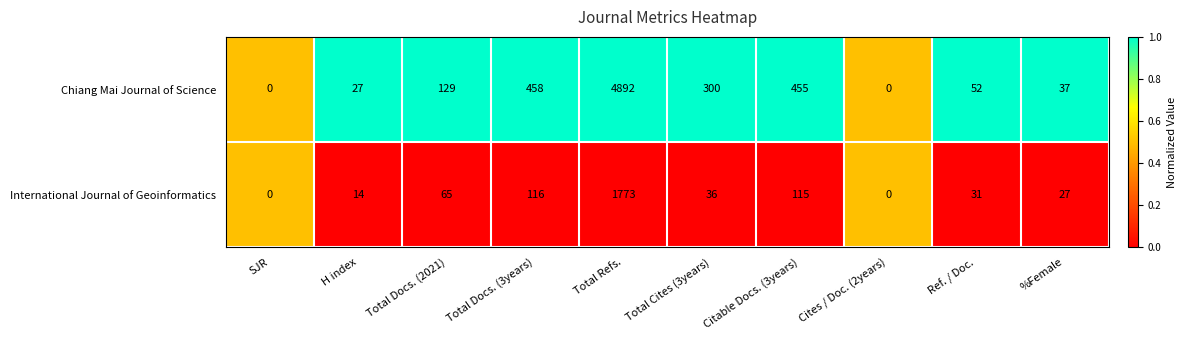

At which category is the sum across all series the highest?

Total Refs.